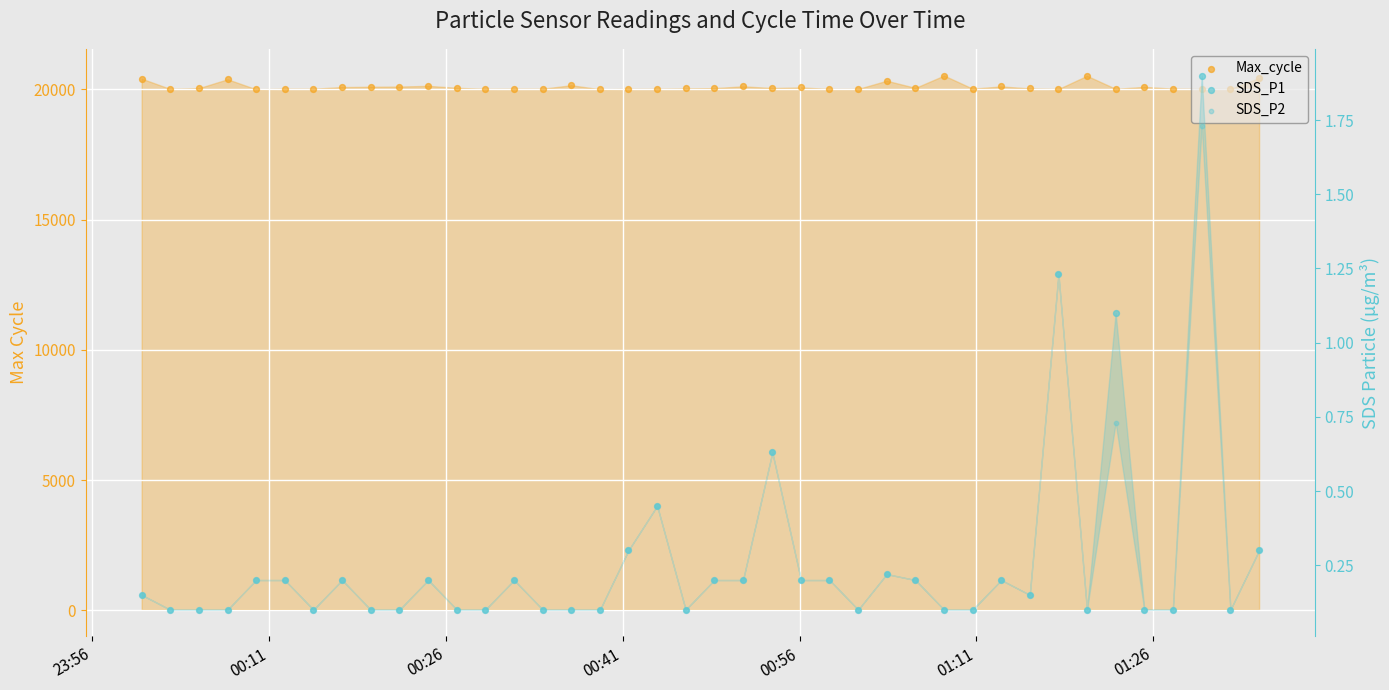

What are all the series names shown in the legend?

Max_cycle, SDS_P1, SDS_P2